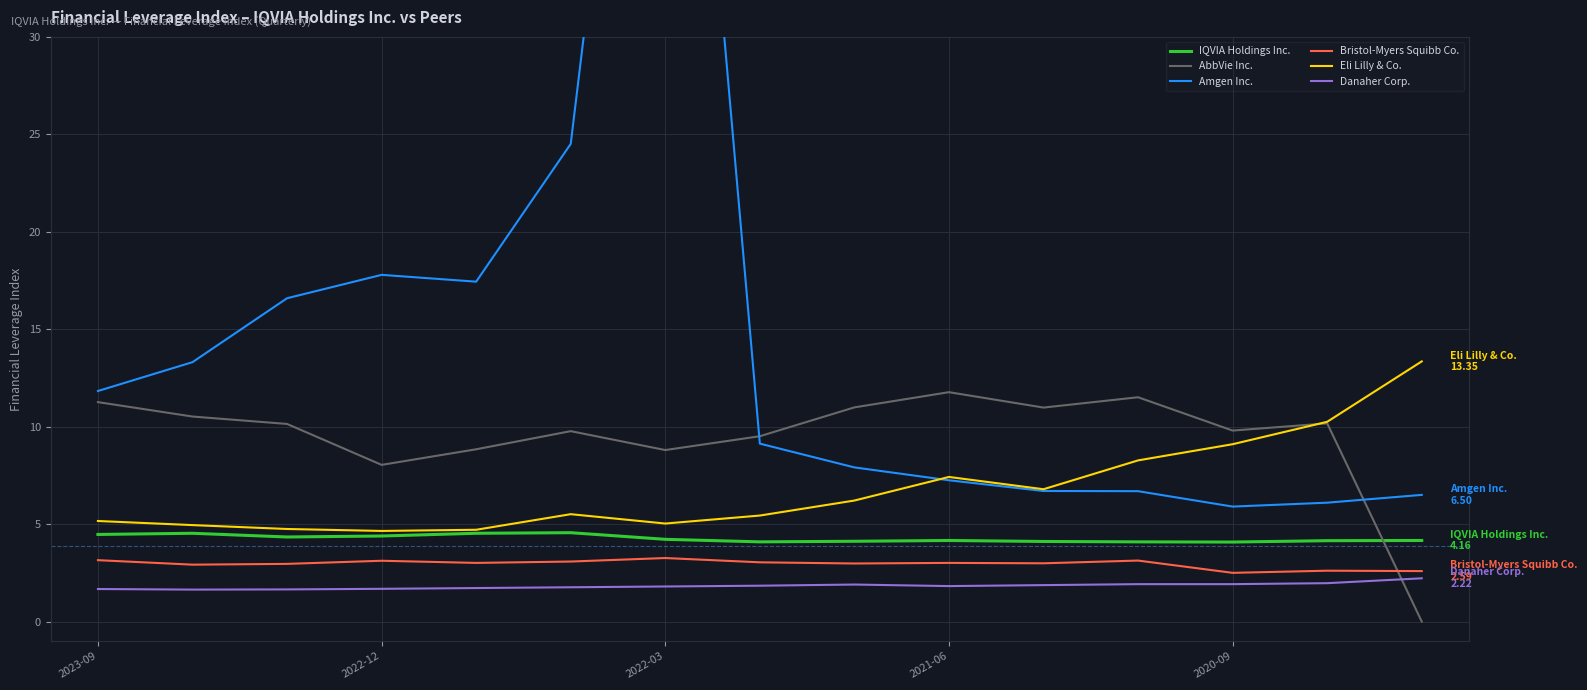

Is it true that Bristol-Myers Squibb Co. equals 0.7 at 2022-03?

False